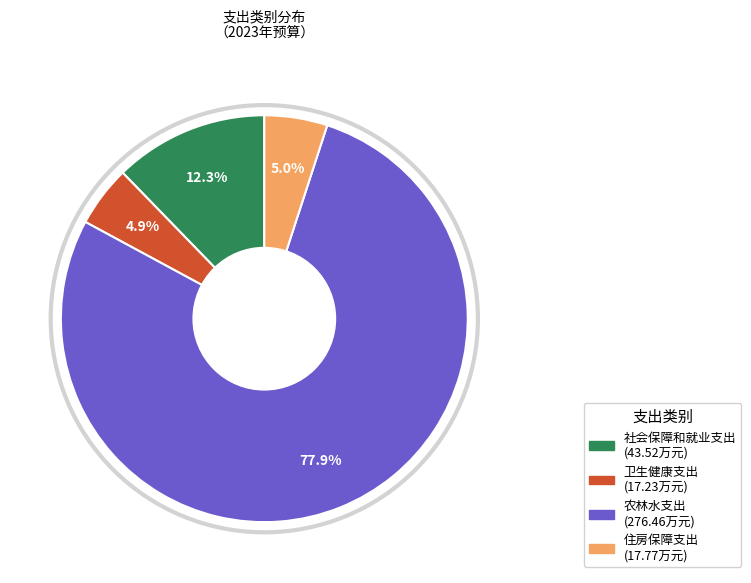

What is the ratio of the value at 住房保障支出 to the value at 社会保障和就业支出?

0.4